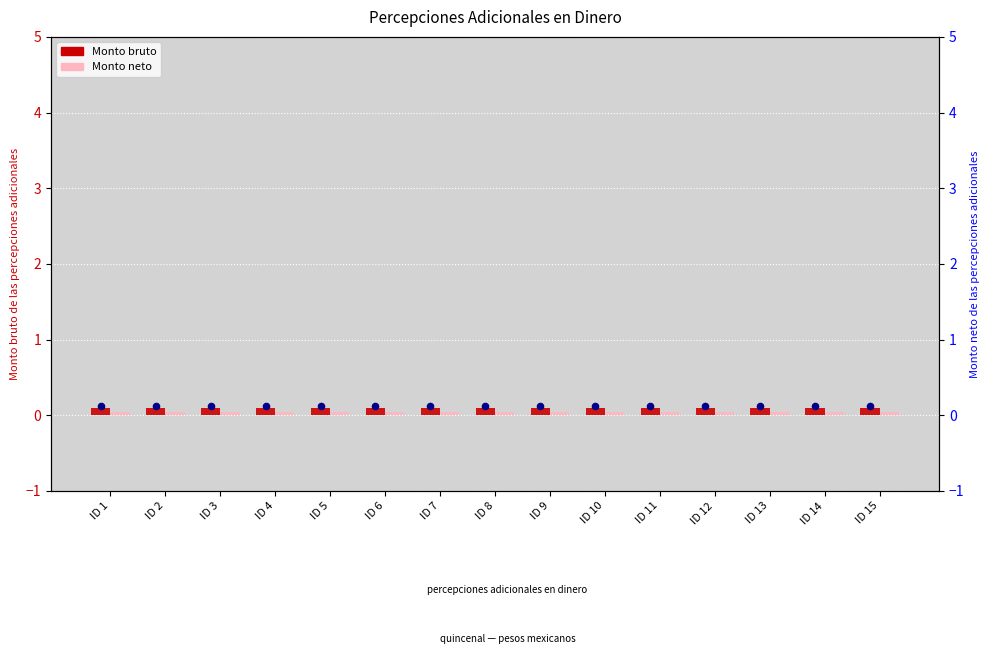

At which category is the sum across all series the highest?

ID 1